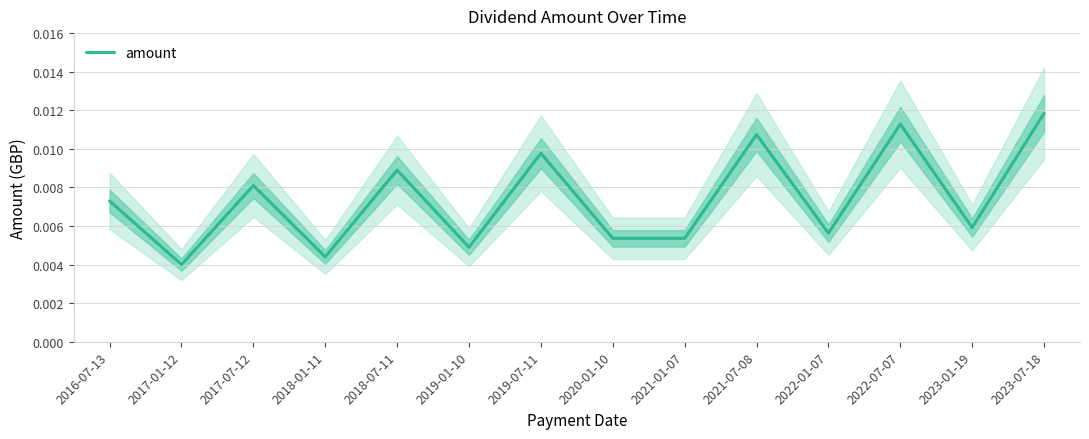

What is the label of the 10th point from the left?

2021-07-08